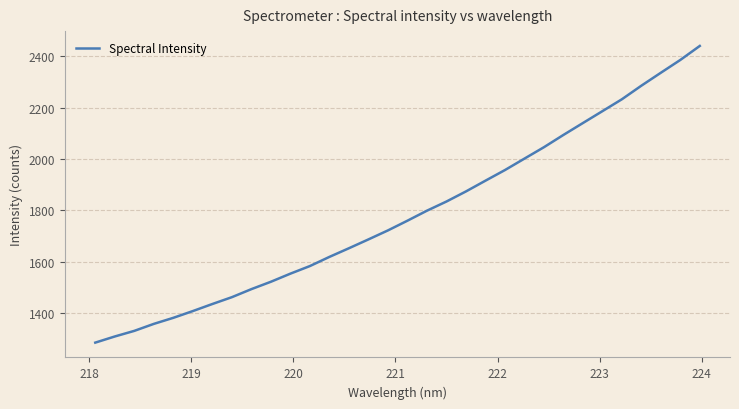

What is the greatest value displayed?

2440.4